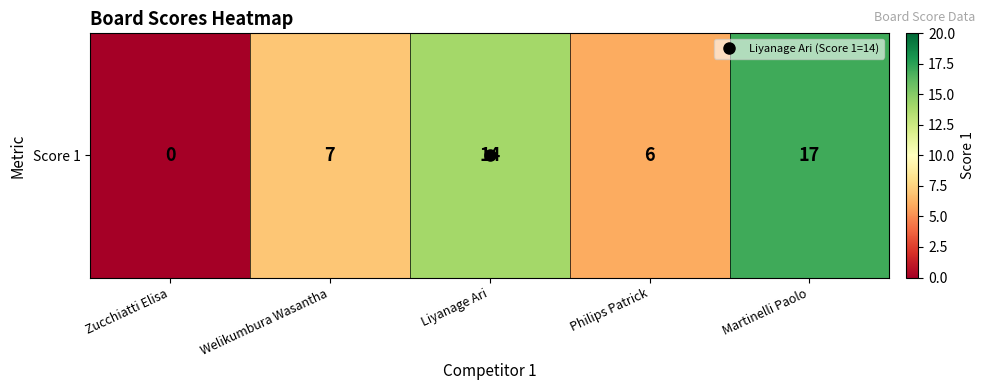

How many categories are shown in the chart?

5